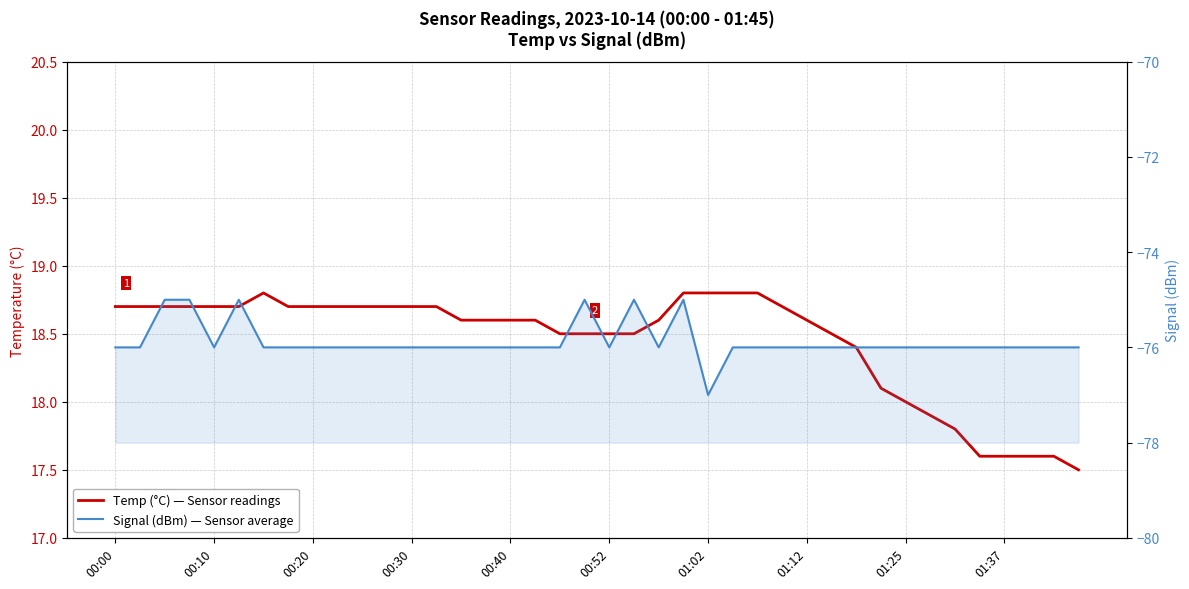

Which series has the largest range (max minus min)?

Signal (dBm) — Sensor average